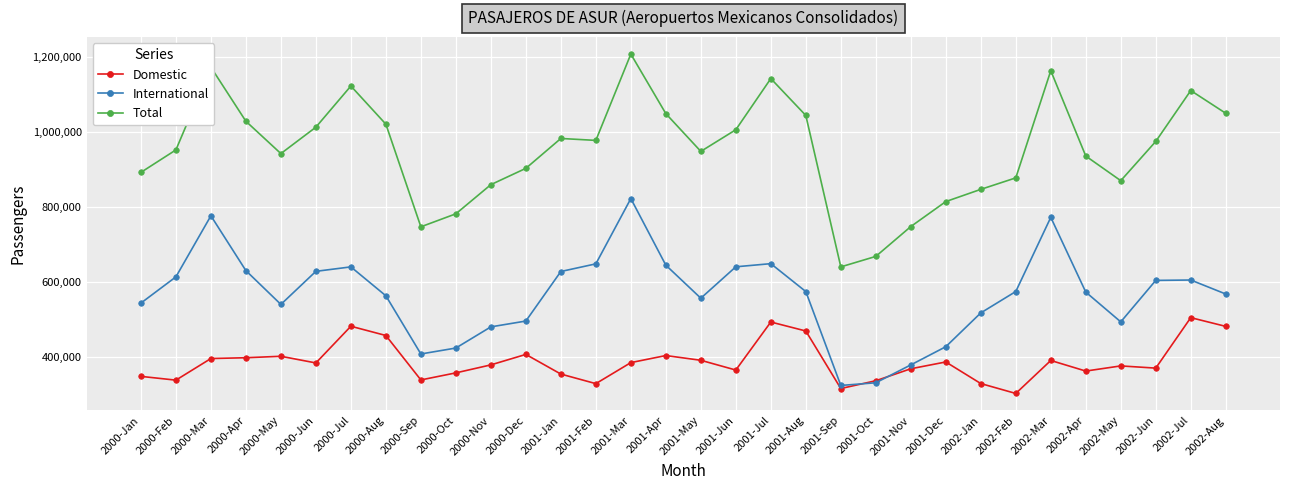

What is the sum of the Domestic values at 2002-Jul and 2002-Feb?

808897